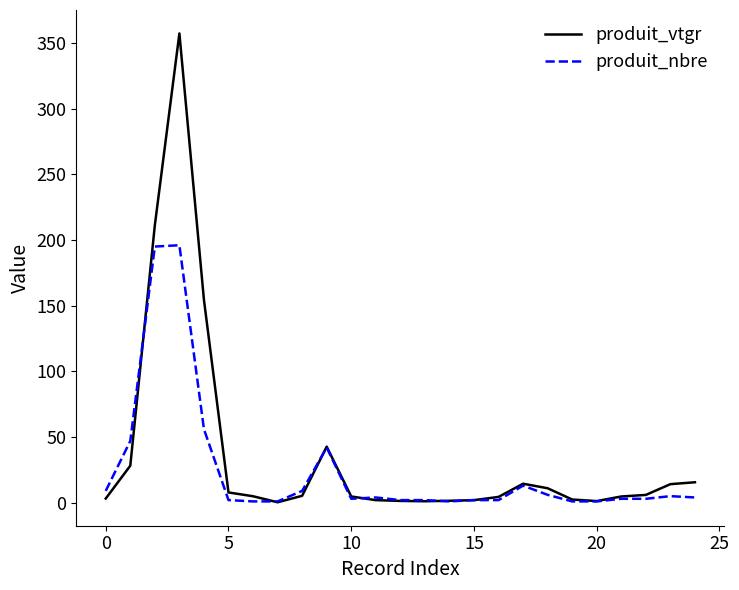

Which series has the widest spread of values?

produit_vtgr